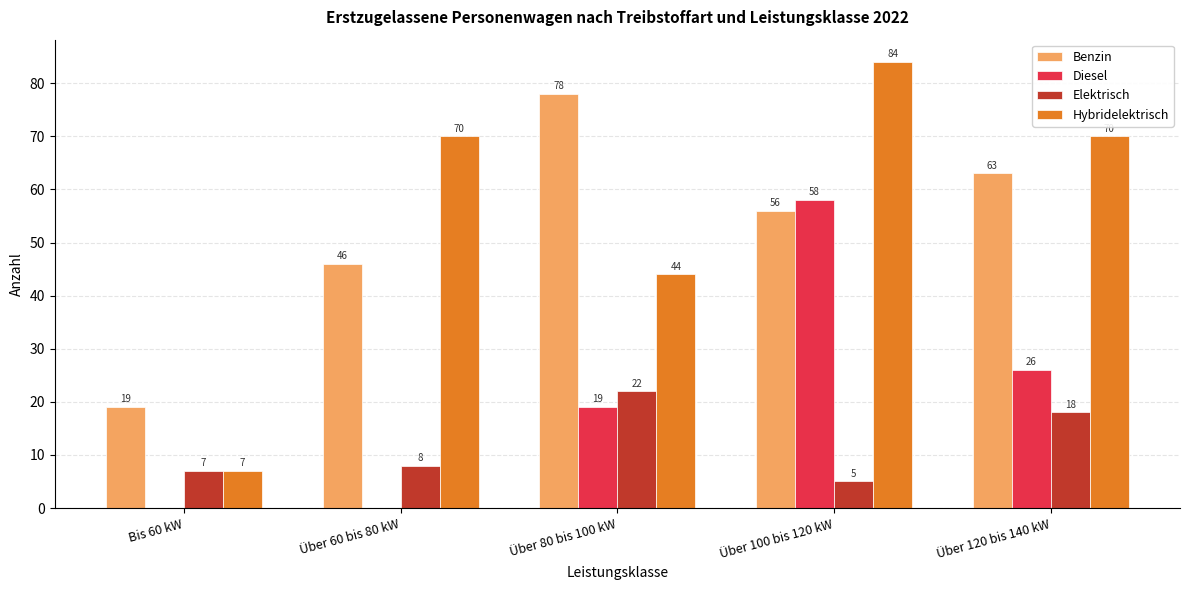

At which label does Elektrisch reach its peak?

Über 80 bis 100 kW